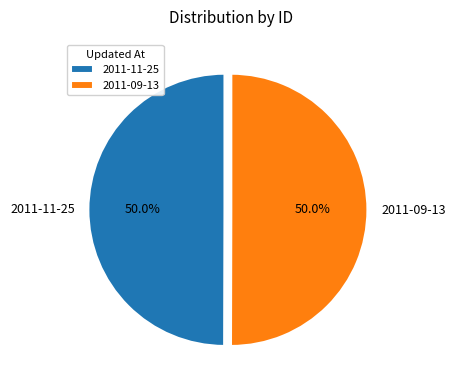

What is the ratio of the value at 2011-11-25 to the value at 2011-09-13?

1.0